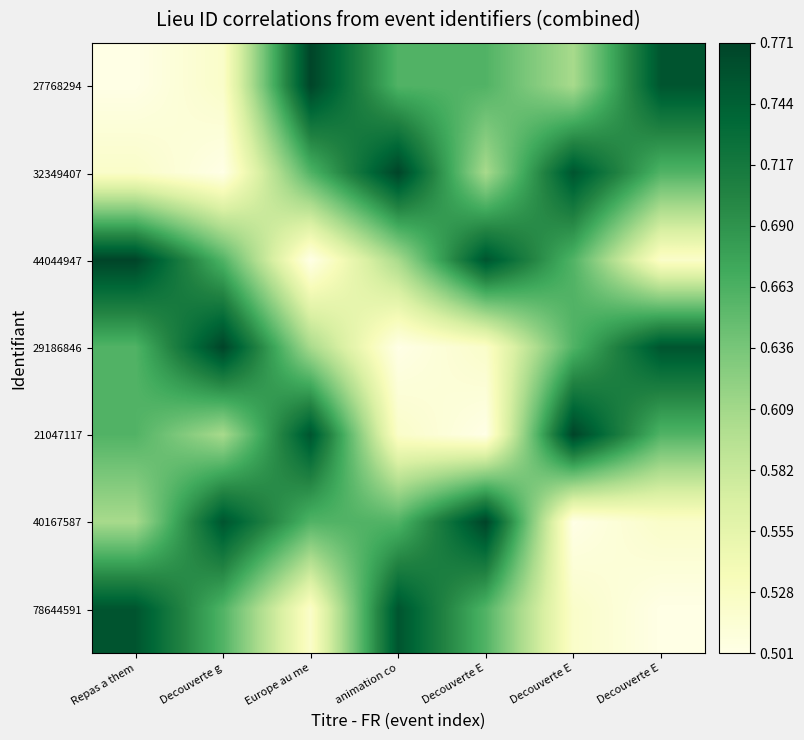

At which category is the sum across all series the highest?

Repas a them